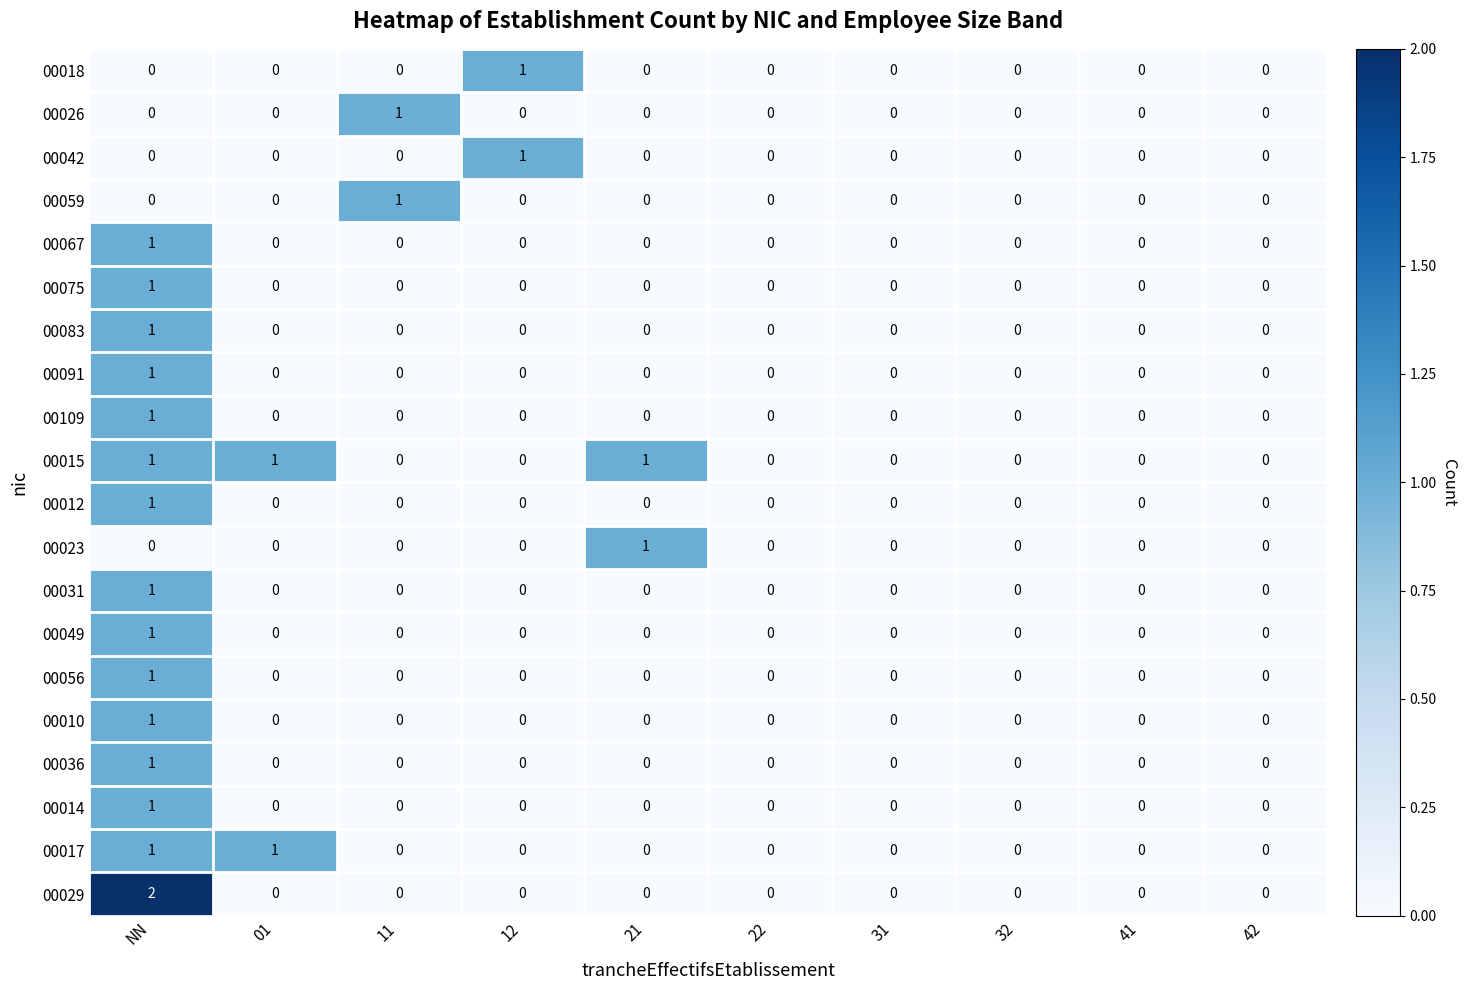

The value of 00056 at 01 is 0. True or false?

True